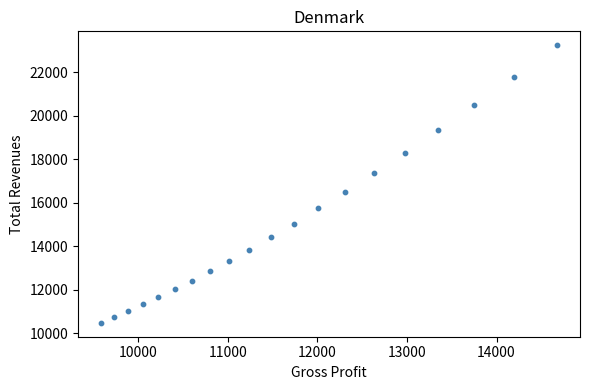

What is the range of Y values (max minus min)?

12756.4